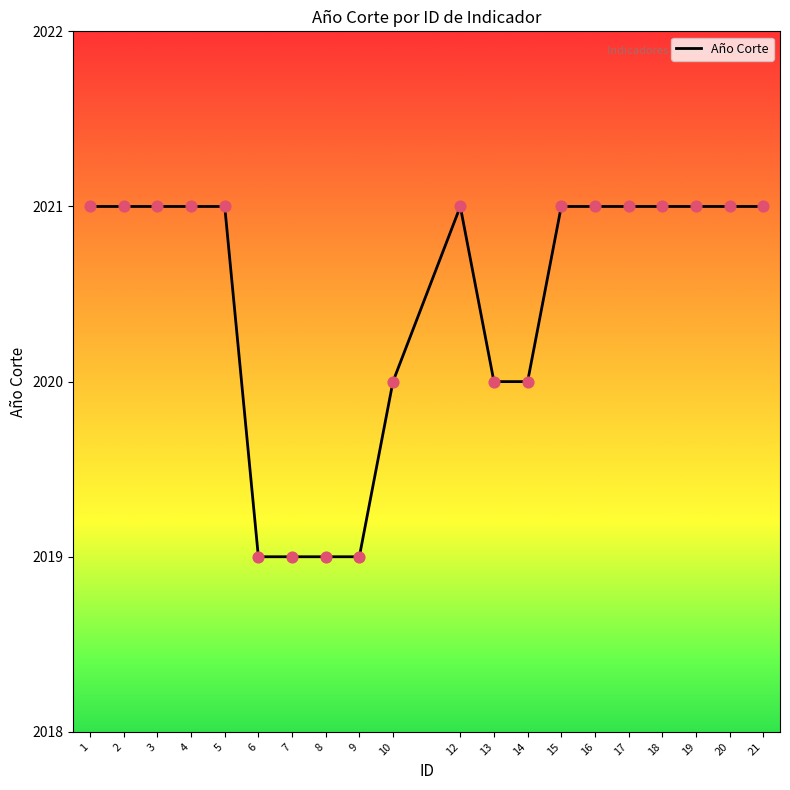

Approximately how many times larger is the value at 19 compared to 18?

1.0